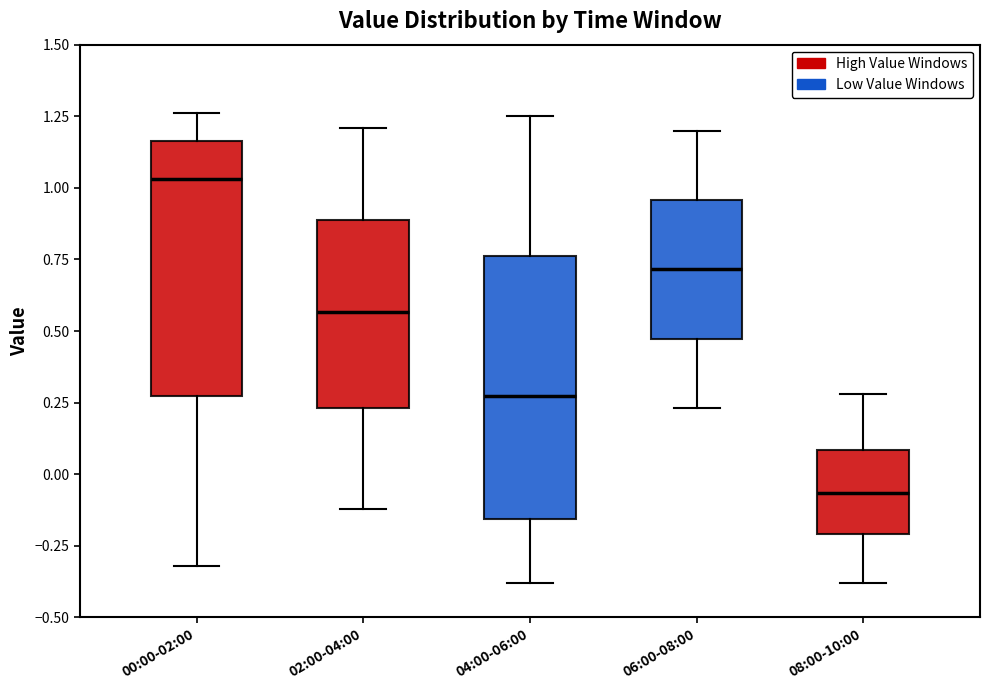

Where does the median line of the box for 00:00-02:00 sit on the y-axis? The values are not printed on the chart, so give them approximately, as read against the axis.

1.05